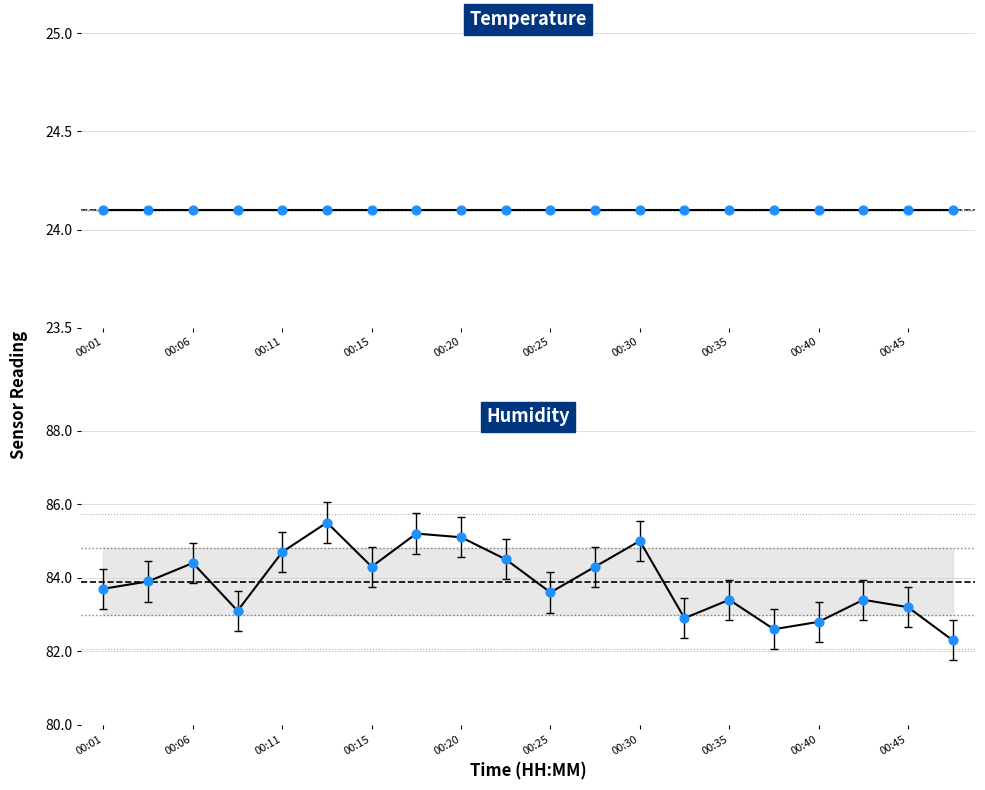

What are all the series names shown in the legend?

Temperature, Humidity